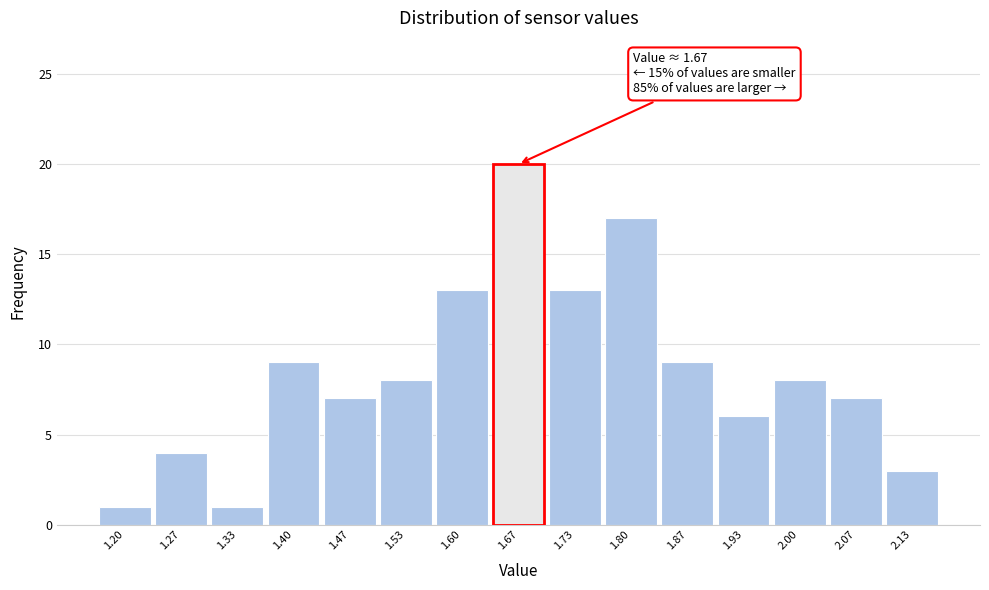

Reading left to right, extract all data points from this chart.

1.20=1	1.27=4	1.33=1	1.40=9	1.47=7	1.53=8	1.60=13	1.67=20	1.73=13	1.80=17	1.87=9	1.93=6	2.00=8	2.07=7	2.13=3